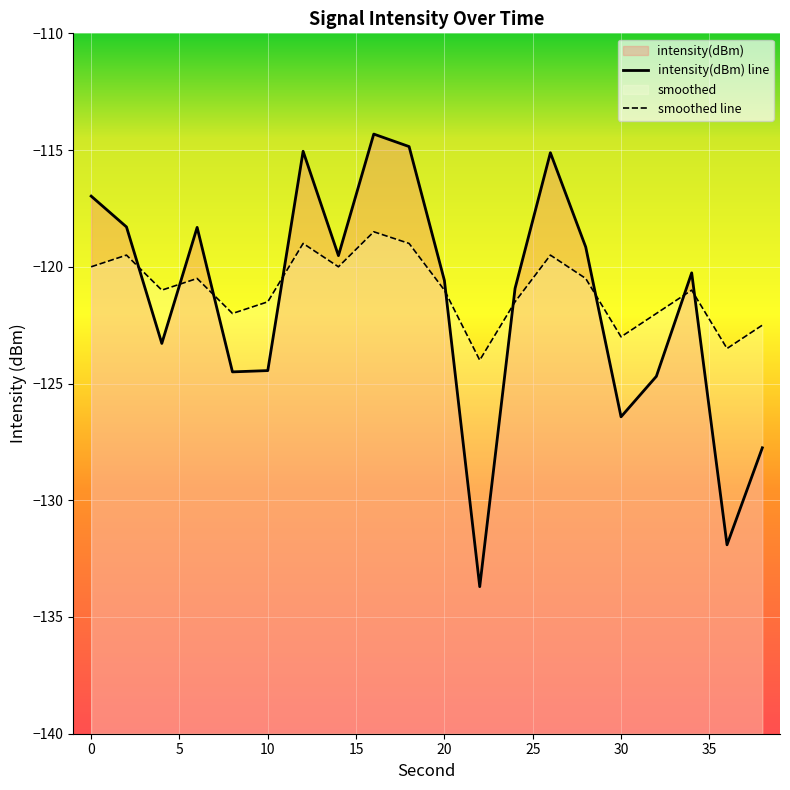

Which series ends up on top after the final intersection of smoothed and intensity(dBm)?

smoothed